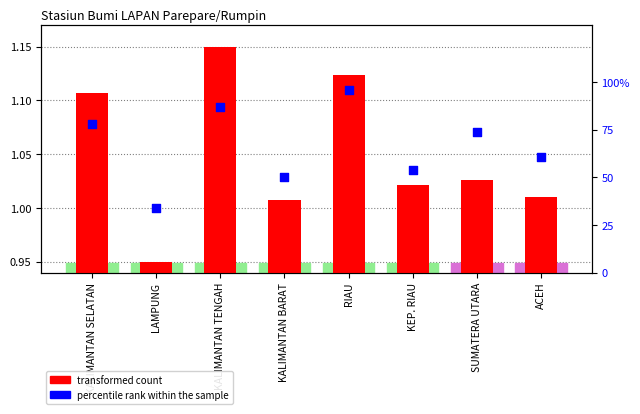

What is the total value across all series at LAMPUNG?

35.0